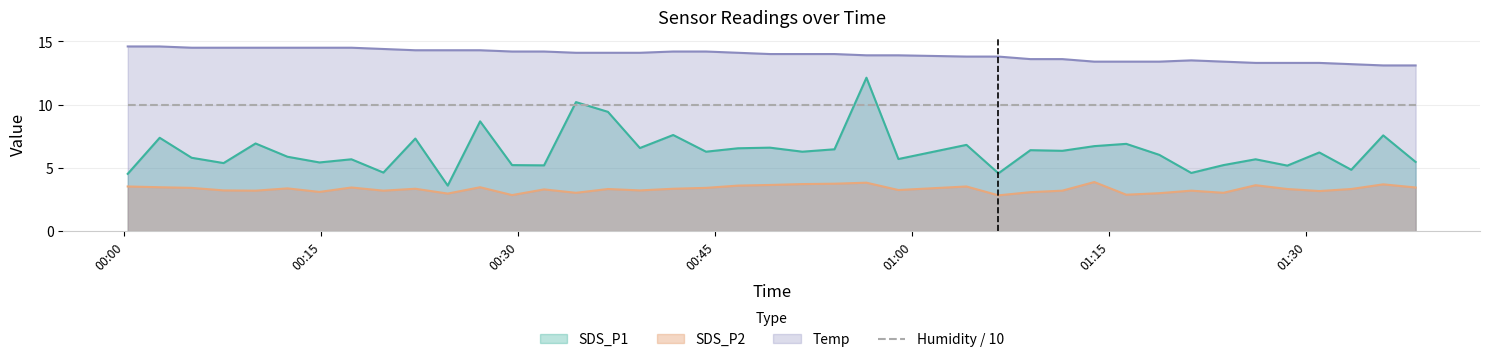

List the series in order of their overall mean, highest first.

Temp, Humidity / 10, SDS_P1, SDS_P2